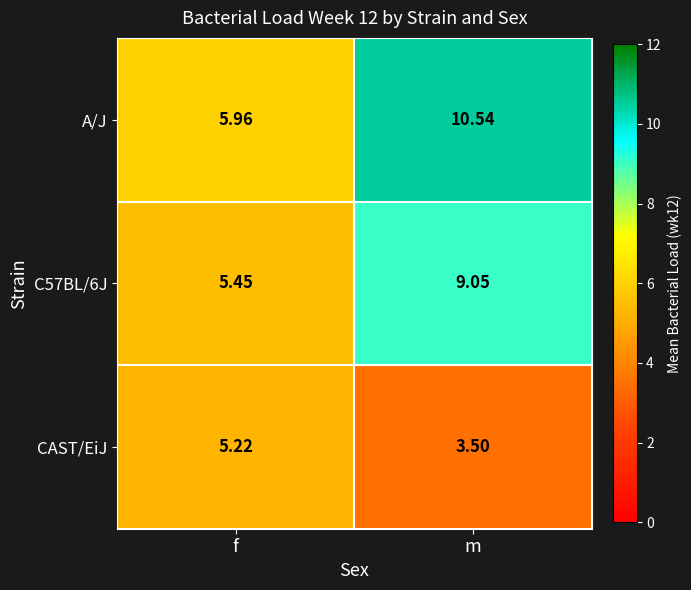

Where is C57BL/6J nearest to the value 7?

f